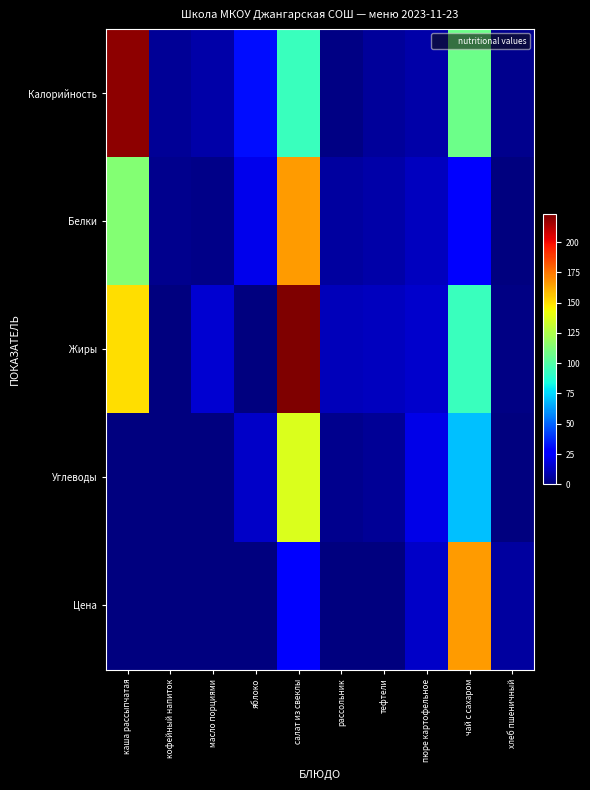

What is the greatest value displayed?

223.0